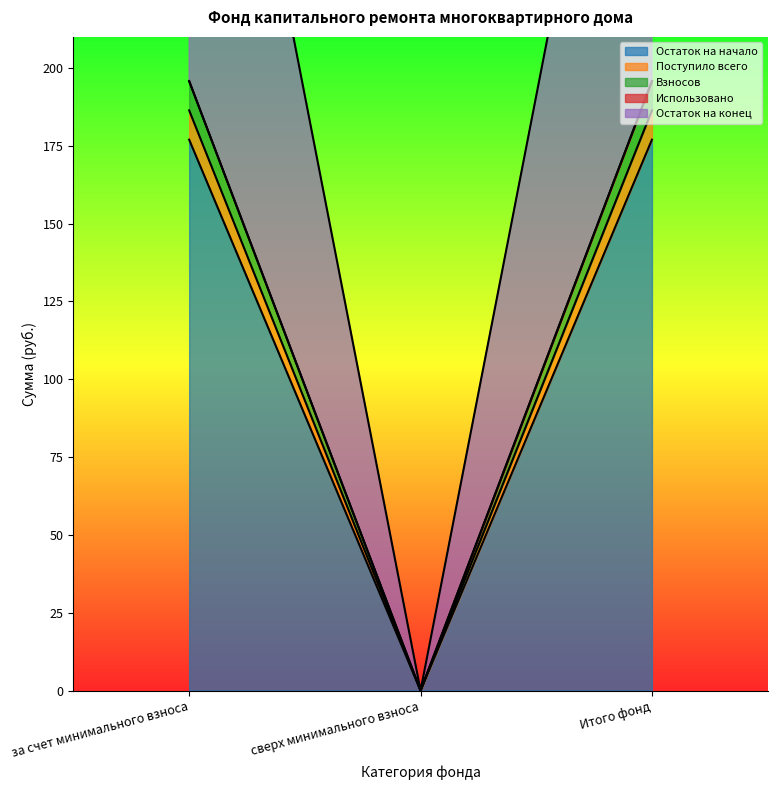

What position from the left is за счет минимального взноса?

1